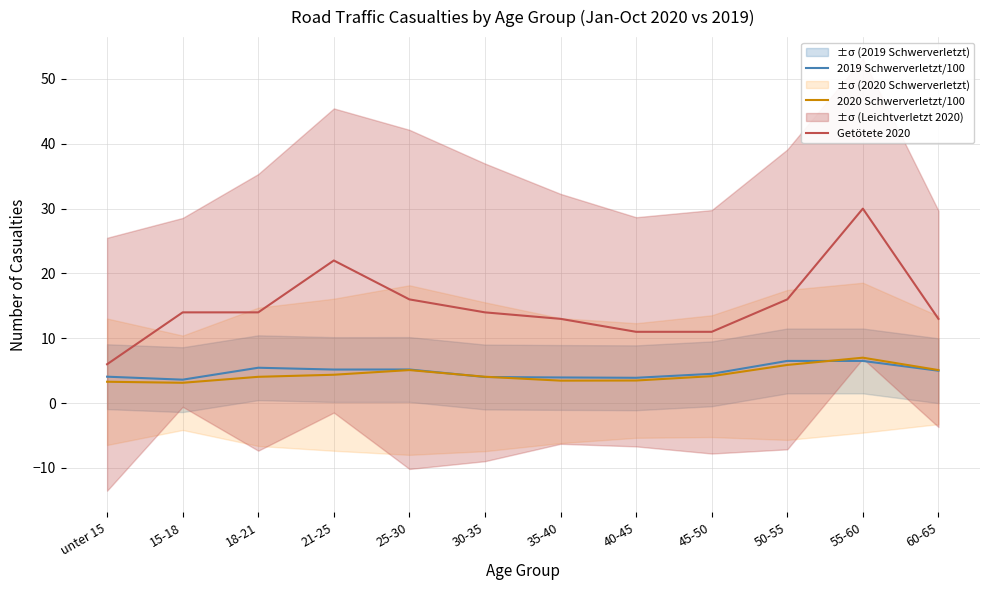

Reading left to right, transcribe all the data shown in this chart.

2019 Schwerverletzt/100: unter 15=4.1	15-18=3.6	18-21=5.5	21-25=5.2	25-30=5.2	30-35=4.0	35-40=4.0	40-45=3.9	45-50=4.5	50-55=6.5	55-60=6.5	60-65=5.0
2020 Schwerverletzt/100: unter 15=3.3	15-18=3.1	18-21=4.1	21-25=4.4	25-30=5.1	30-35=4.1	35-40=3.5	40-45=3.5	45-50=4.2	50-55=5.9	55-60=7.0	60-65=5.1
Getötete 2020: unter 15=6.0	15-18=14.0	18-21=14.0	21-25=22.0	25-30=16.0	30-35=14.0	35-40=13.0	40-45=11.0	45-50=11.0	50-55=16.0	55-60=30.0	60-65=13.0